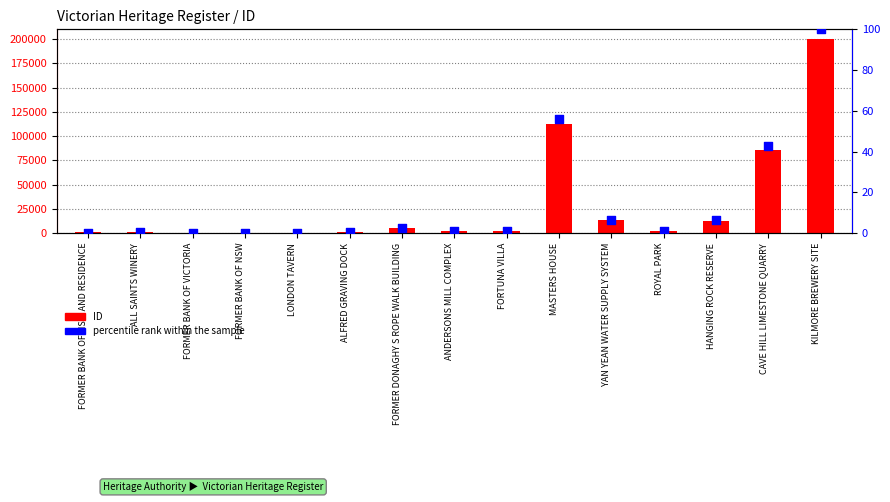

What are all the series names shown in the legend?

ID, percentile rank within the sample